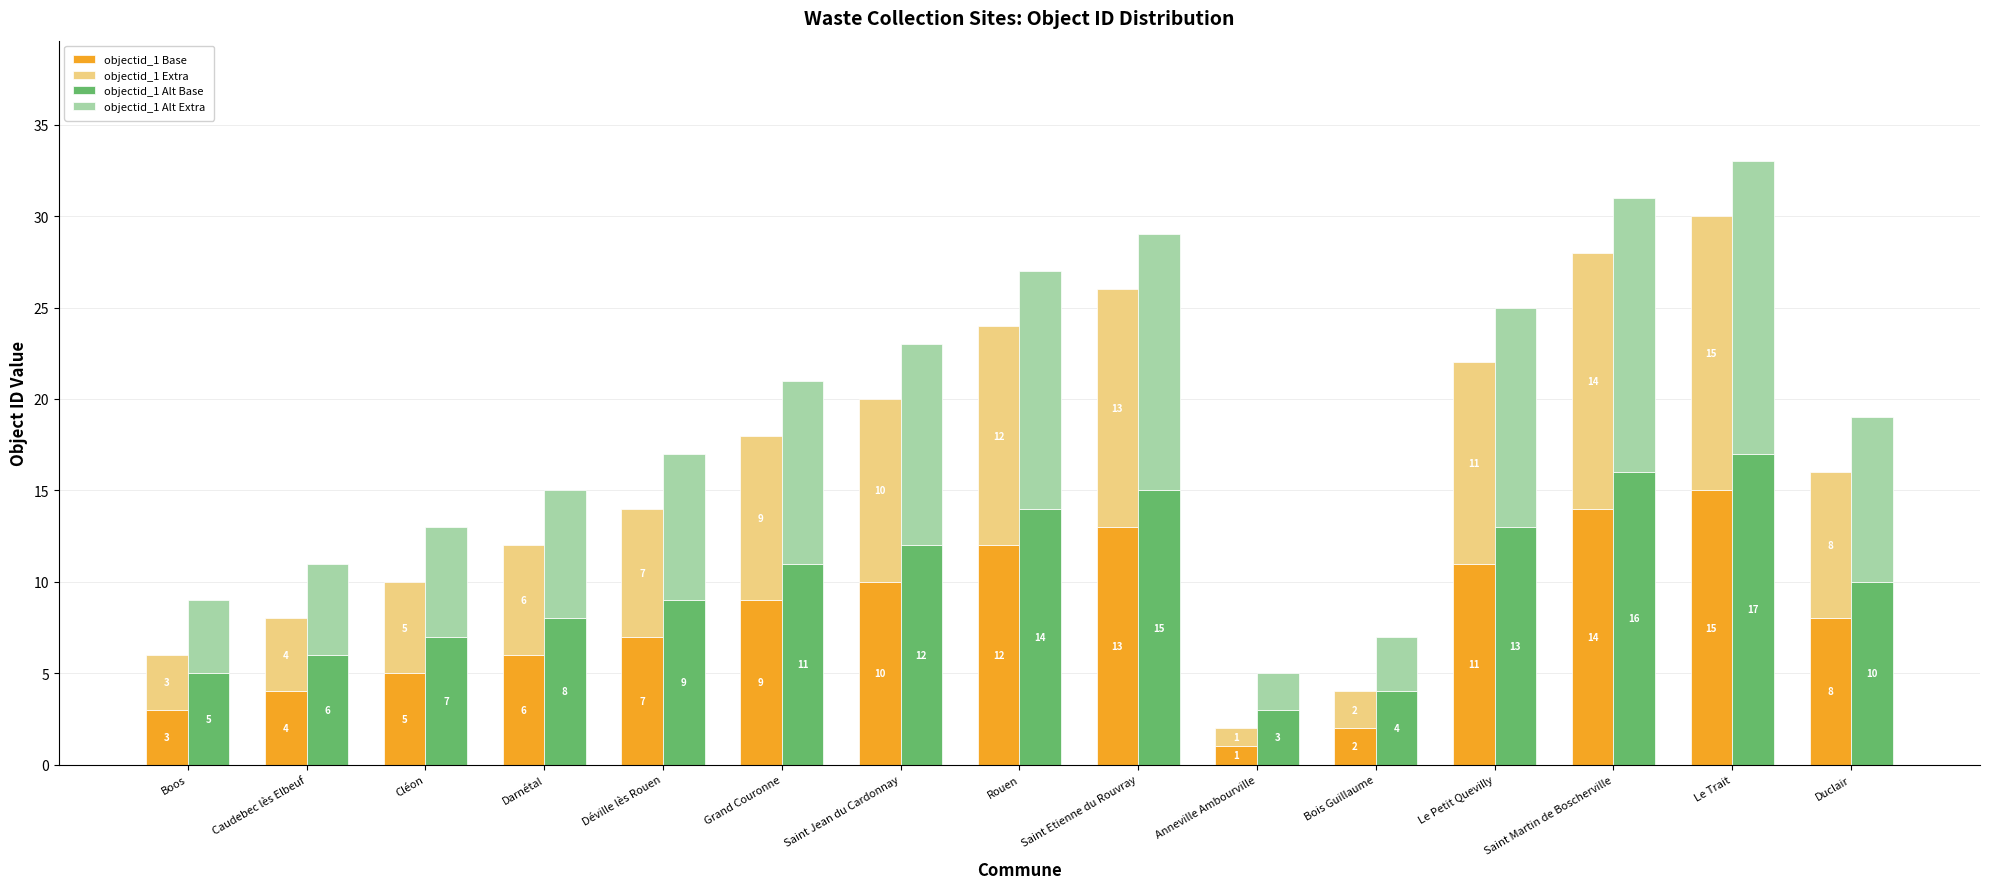

Reading left to right, transcribe all the data shown in this chart.

objectid_1 Base: Boos=3	Caudebec lès Elbeuf=4	Cléon=5	Darnétal=6	Déville lès Rouen=7	Grand Couronne=9	Saint Jean du Cardonnay=10	Rouen=12	Saint Etienne du Rouvray=13	Anneville Ambourville=1	Bois Guillaume=2	Le Petit Quevilly=11	Saint Martin de Boscherville=14	Le Trait=15	Duclair=8
objectid_1 Extra: Boos=3	Caudebec lès Elbeuf=4	Cléon=5	Darnétal=6	Déville lès Rouen=7	Grand Couronne=9	Saint Jean du Cardonnay=10	Rouen=12	Saint Etienne du Rouvray=13	Anneville Ambourville=1	Bois Guillaume=2	Le Petit Quevilly=11	Saint Martin de Boscherville=14	Le Trait=15	Duclair=8
objectid_1 Alt Base: Boos=5	Caudebec lès Elbeuf=6	Cléon=7	Darnétal=8	Déville lès Rouen=9	Grand Couronne=11	Saint Jean du Cardonnay=12	Rouen=14	Saint Etienne du Rouvray=15	Anneville Ambourville=3	Bois Guillaume=4	Le Petit Quevilly=13	Saint Martin de Boscherville=16	Le Trait=17	Duclair=10
objectid_1 Alt Extra: Boos=4	Caudebec lès Elbeuf=5	Cléon=6	Darnétal=7	Déville lès Rouen=8	Grand Couronne=10	Saint Jean du Cardonnay=11	Rouen=13	Saint Etienne du Rouvray=14	Anneville Ambourville=2	Bois Guillaume=3	Le Petit Quevilly=12	Saint Martin de Boscherville=15	Le Trait=16	Duclair=9